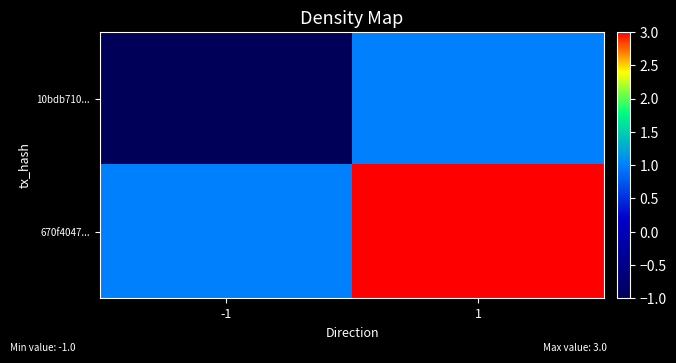

Which series has the widest spread of values?

10bdb710...